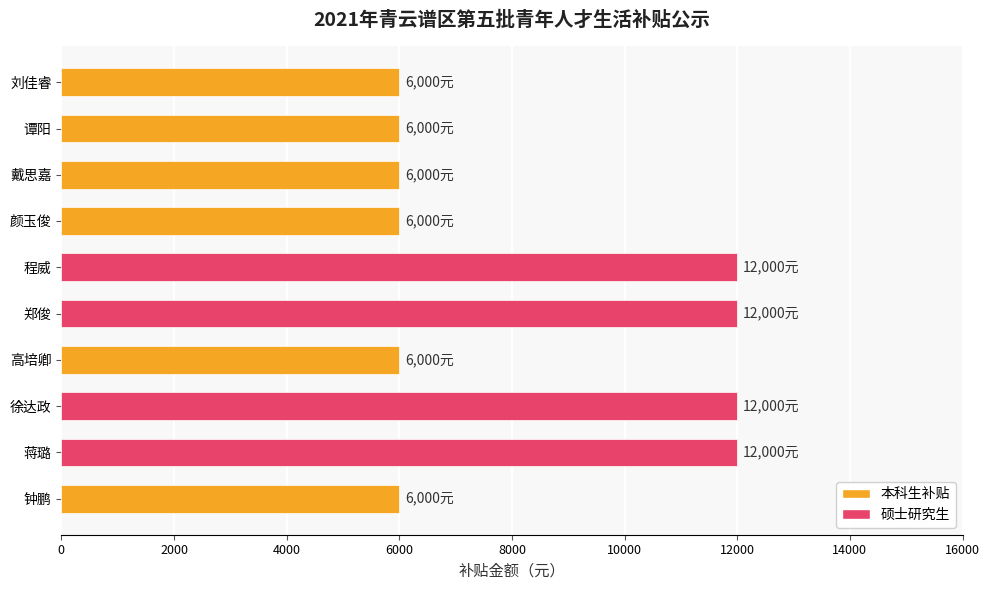

What is the change in value from 程威 to 颜玉俊?

-6000